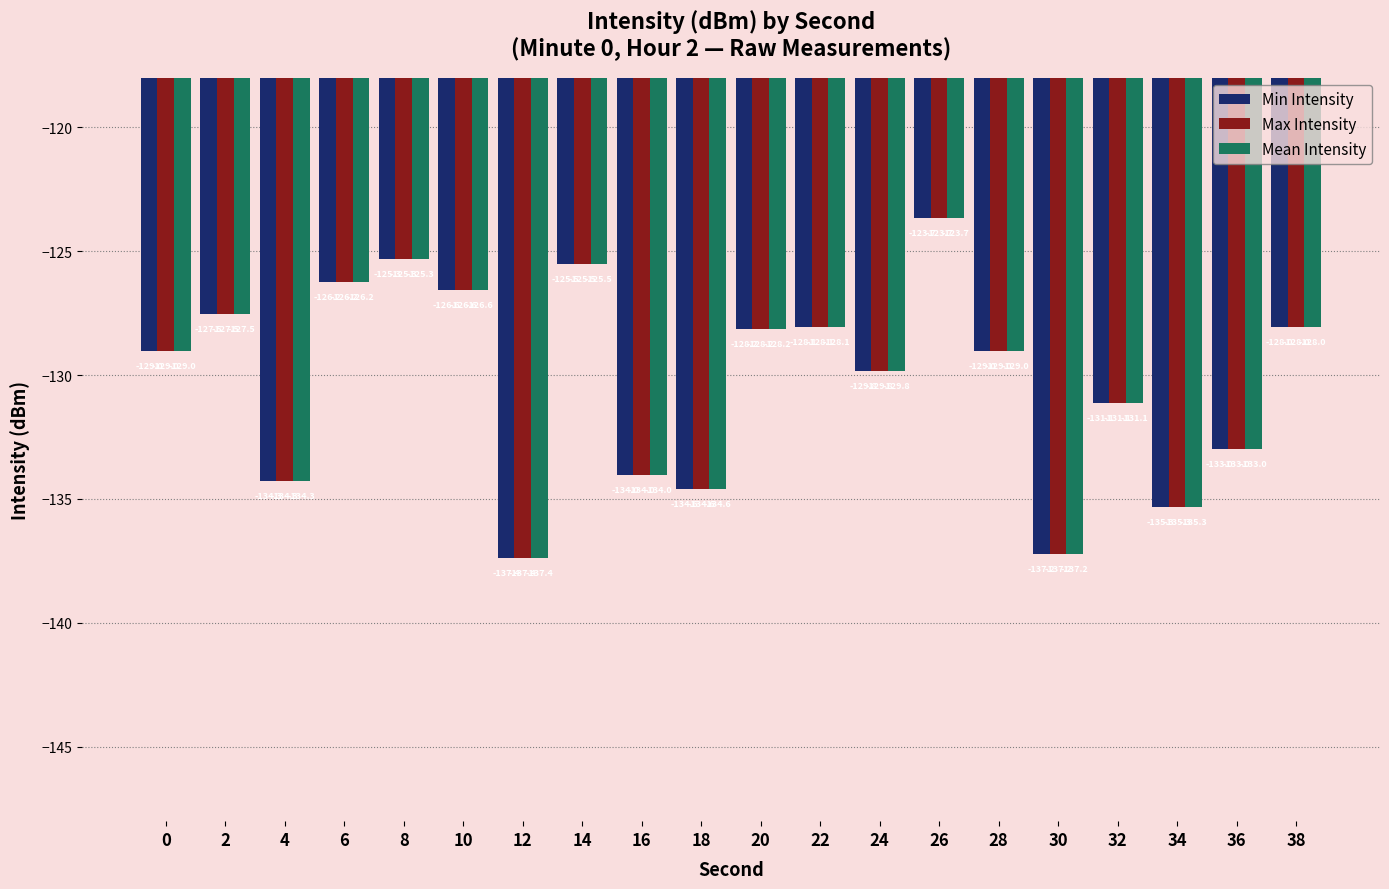

True or false: Mean Intensity has a value of -125.5 at 14.

True